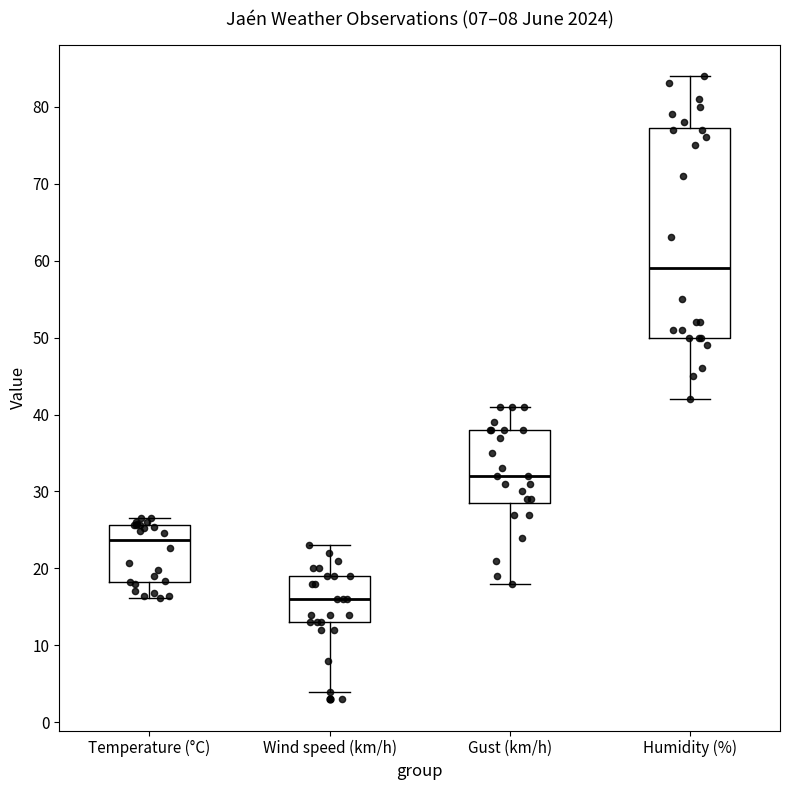

Which box's median line is the lowest?

Wind speed (km/h)